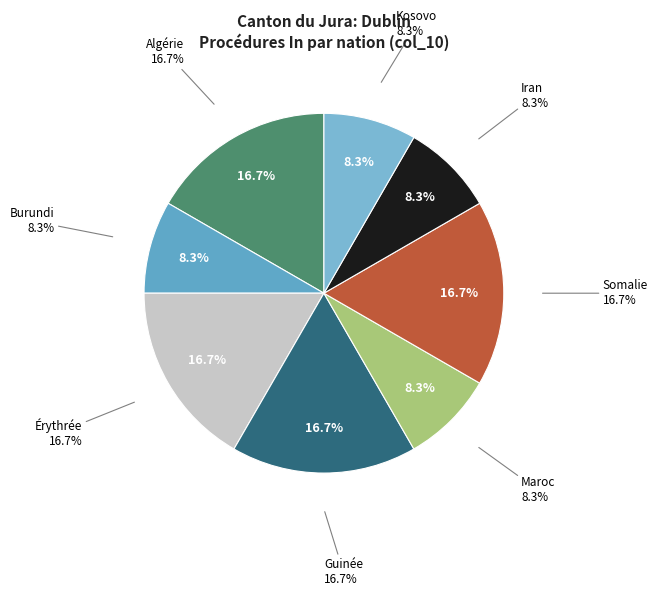

Between Érythrée and Algérie, which is larger?

Érythrée